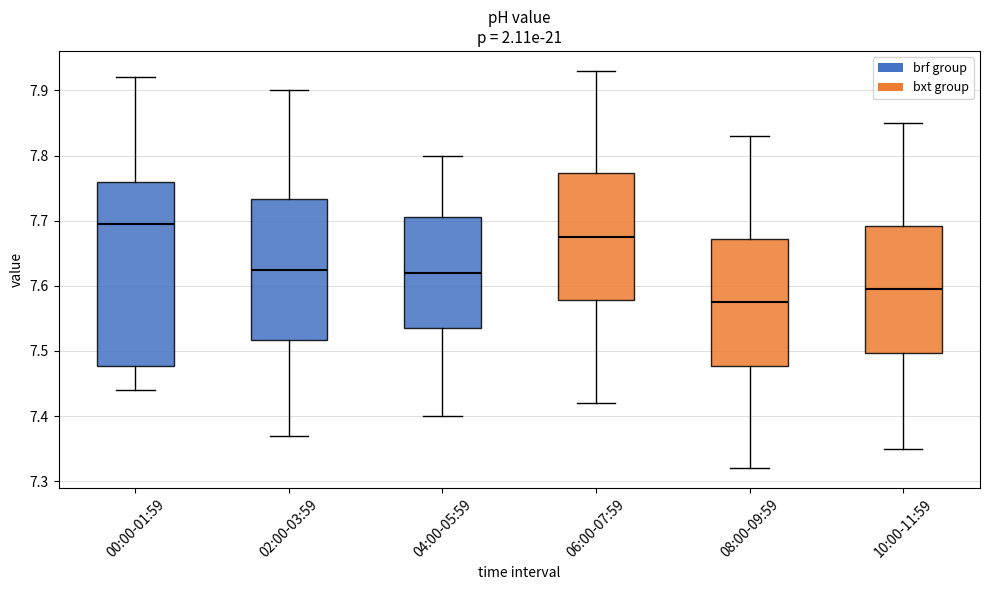

Reading left to right, transcribe this box plot: for each box, give where its median line is, the range the box spans, and where its two whiskers end, as read against the y-axis. The values are not printed on the chart, so give them approximately, as read against the axis.

00:00-01:59: median 7.70, box 7.48 to 7.76, whiskers 7.44 to 7.92
02:00-03:59: median 7.63, box 7.52 to 7.73, whiskers 7.37 to 7.90
04:00-05:59: median 7.62, box 7.54 to 7.71, whiskers 7.40 to 7.80
06:00-07:59: median 7.68, box 7.58 to 7.77, whiskers 7.42 to 7.93
08:00-09:59: median 7.58, box 7.48 to 7.67, whiskers 7.32 to 7.83
10:00-11:59: median 7.60, box 7.50 to 7.69, whiskers 7.35 to 7.85